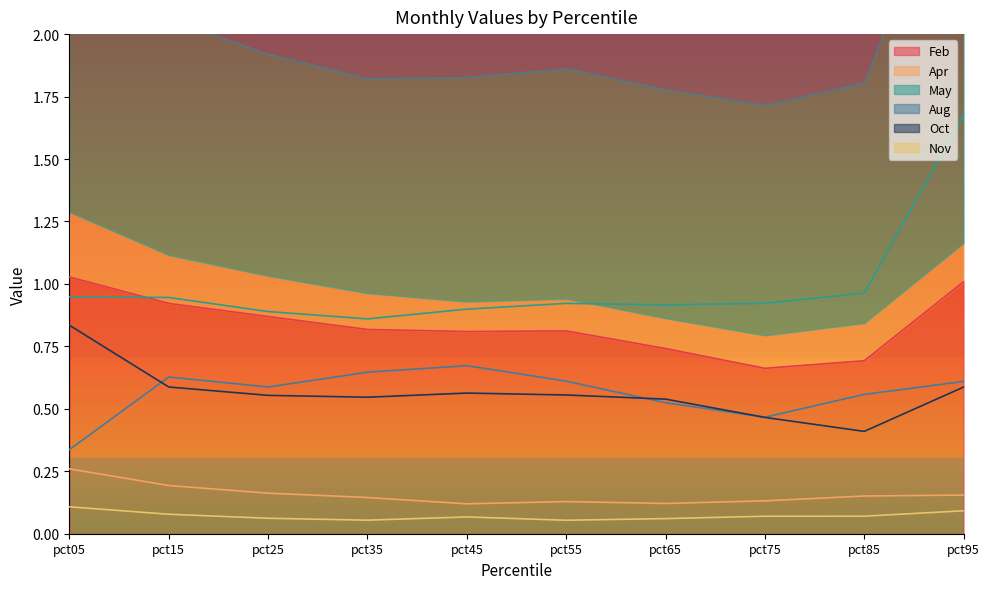

Reading left to right, list all the values displayed in this chart.

Feb: pct05=1.0	pct15=0.9	pct25=0.9	pct35=0.8	pct45=0.8	pct55=0.8	pct65=0.7	pct75=0.7	pct85=0.7	pct95=1.0
Apr: pct05=0.3	pct15=0.2	pct25=0.2	pct35=0.1	pct45=0.1	pct55=0.1	pct65=0.1	pct75=0.1	pct85=0.2	pct95=0.2
May: pct05=0.9	pct15=0.9	pct25=0.9	pct35=0.9	pct45=0.9	pct55=0.9	pct65=0.9	pct75=0.9	pct85=1.0	pct95=1.7
Aug: pct05=0.3	pct15=0.6	pct25=0.6	pct35=0.6	pct45=0.7	pct55=0.6	pct65=0.5	pct75=0.5	pct85=0.6	pct95=0.6
Oct: pct05=0.8	pct15=0.6	pct25=0.6	pct35=0.5	pct45=0.6	pct55=0.6	pct65=0.5	pct75=0.5	pct85=0.4	pct95=0.6
Nov: pct05=0.1	pct15=0.1	pct25=0.1	pct35=0.1	pct45=0.1	pct55=0.1	pct65=0.1	pct75=0.1	pct85=0.1	pct95=0.1